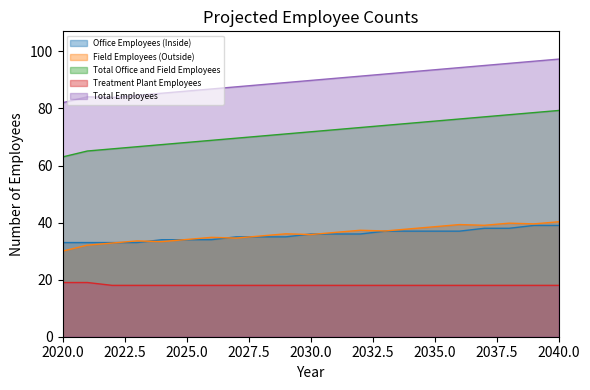

What is the total value across all series at 2022?

233.5